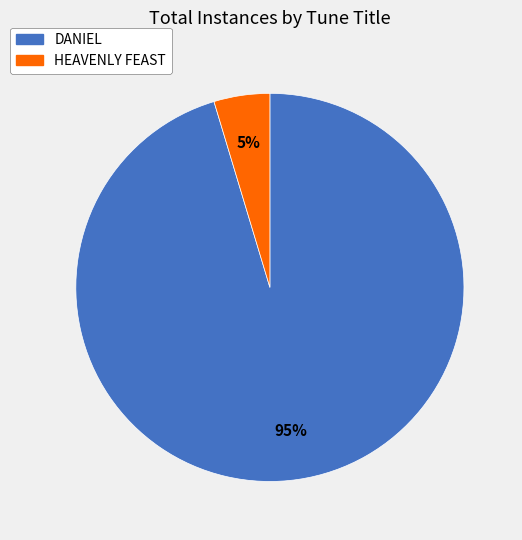

How many slices are in this pie chart?

2